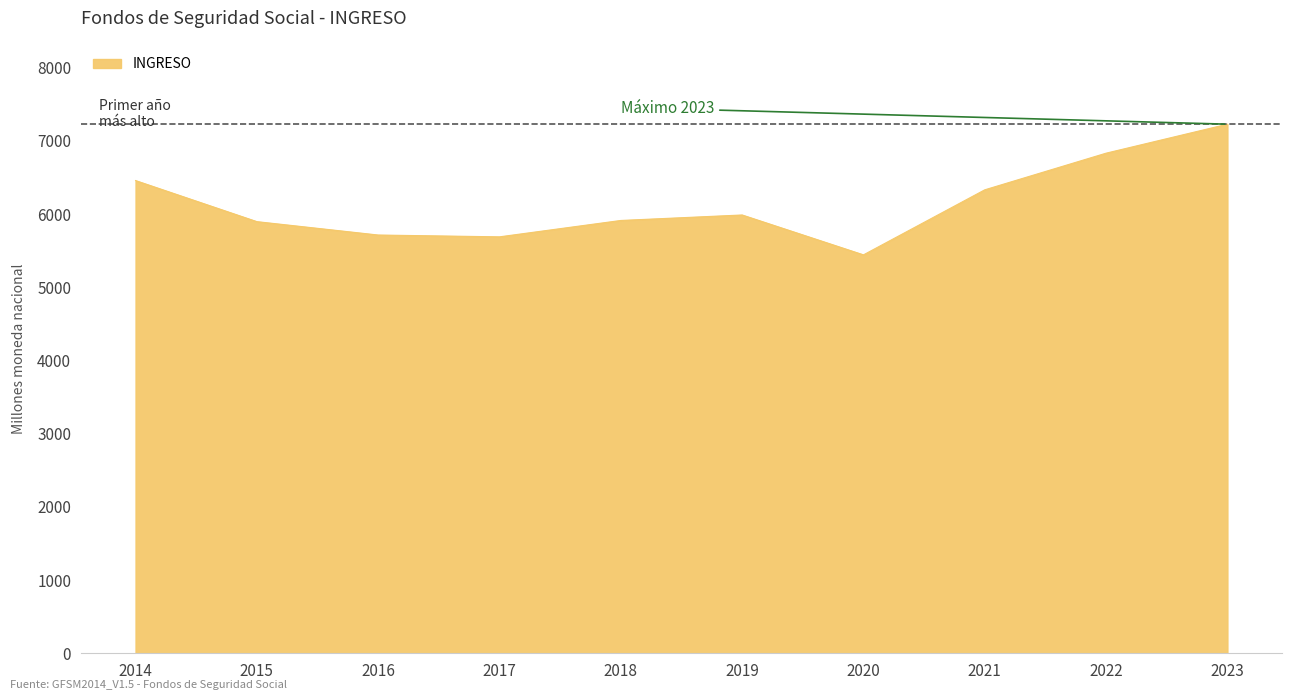

What is the difference between the maximum and minimum values?

1784.9